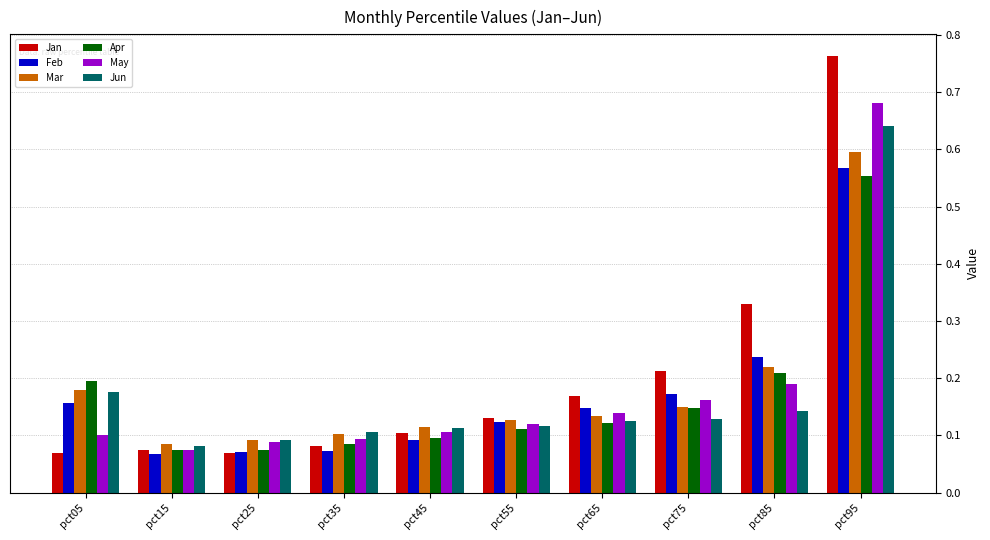

Which series has the widest spread of values?

Jan